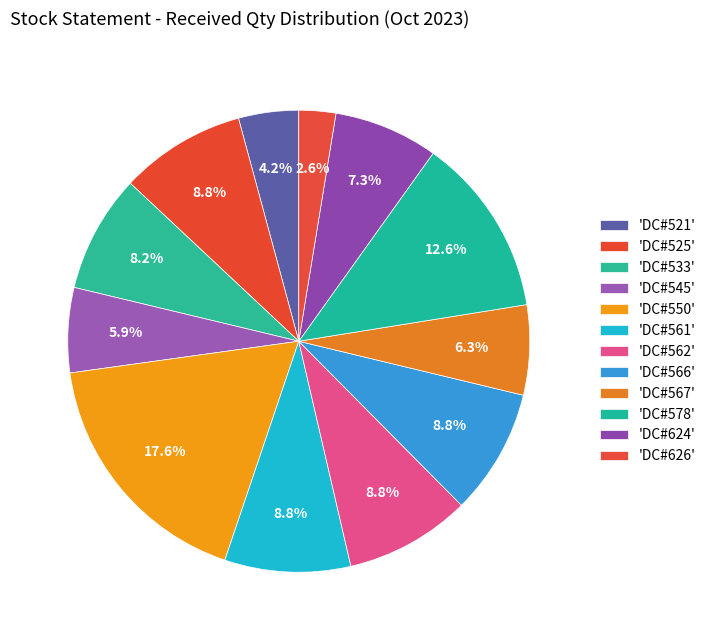

How many slices are in this pie chart?

12